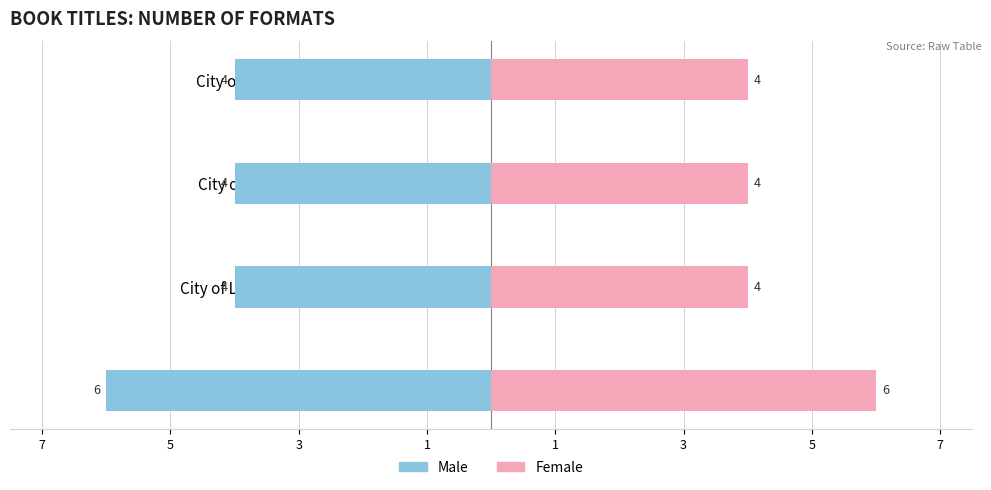

What is the value of the Male bar at the 1st from the left?

-6